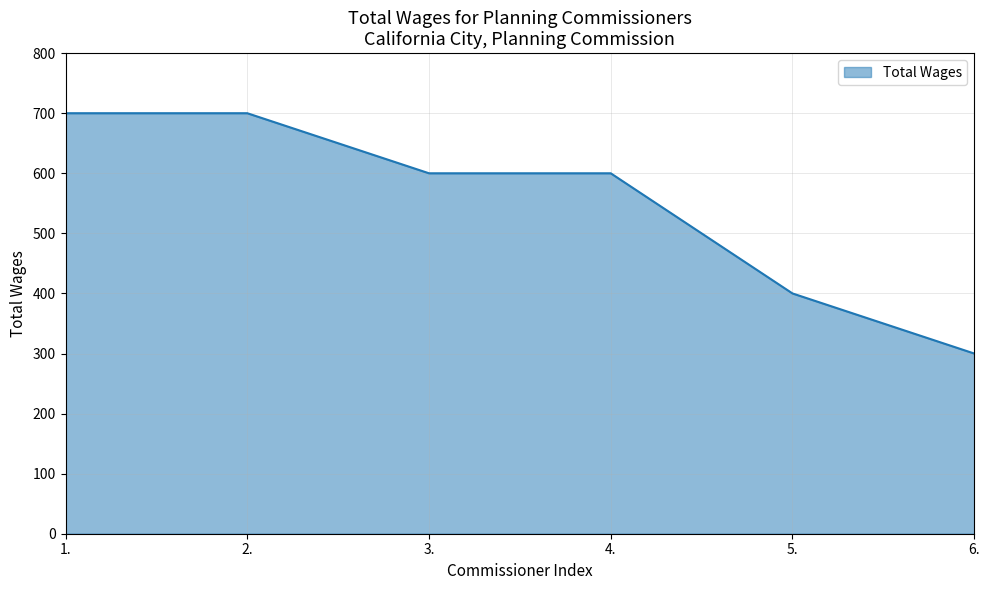

Reading left to right, what are all the values shown in this chart?

700	700	600	600	400	300